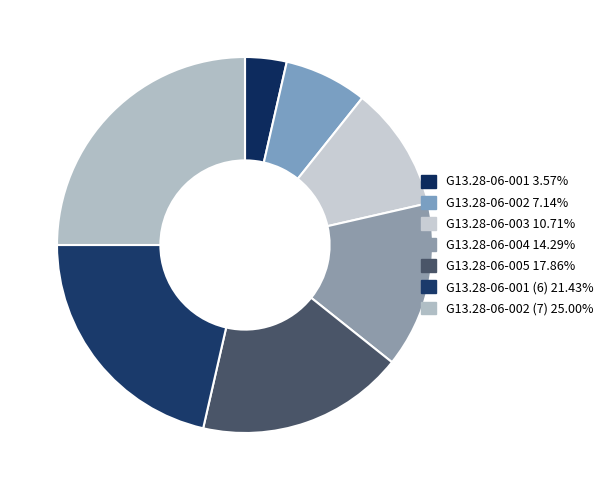

To the nearest percent, what is the difference between the largest and smallest slice percentages?

21%